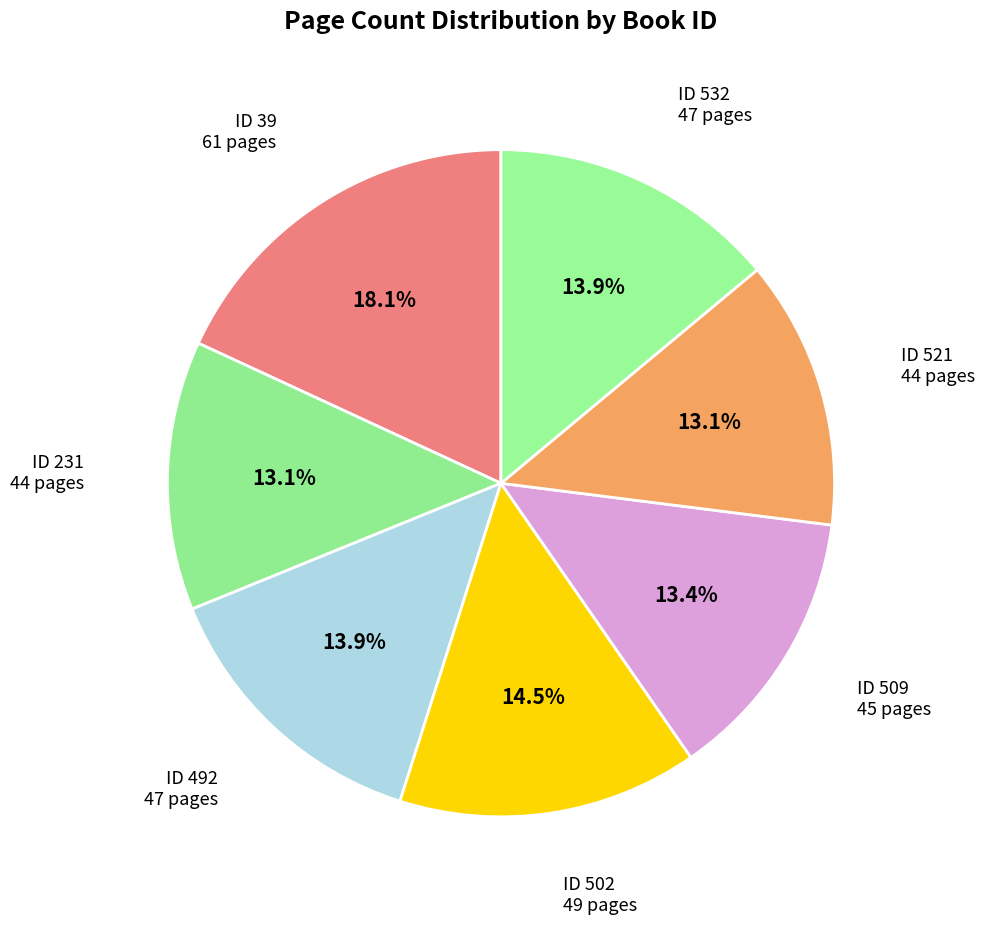

Between ID 532 and ID 502, which is larger?

ID 502